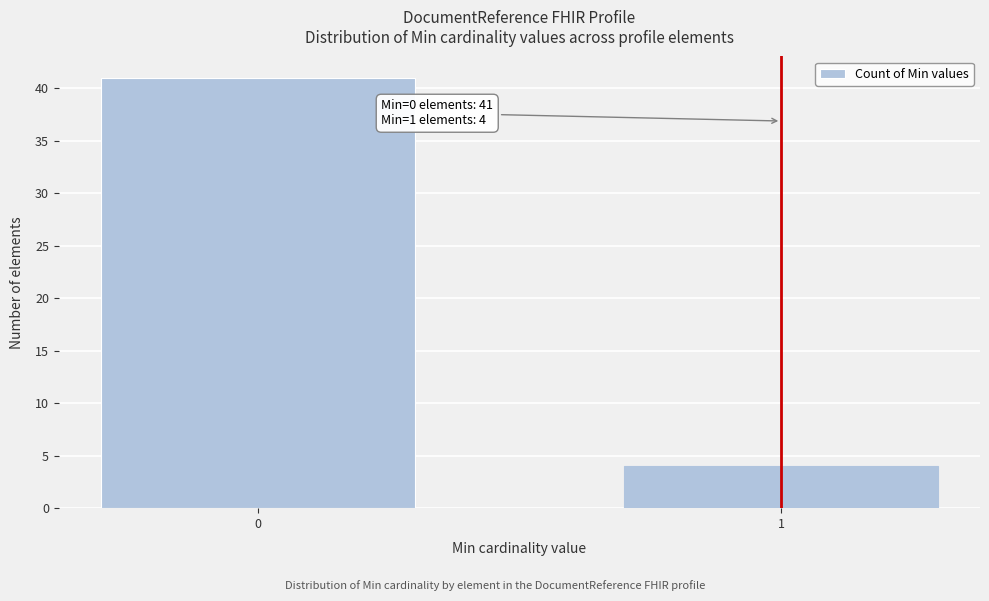

Reading left to right, what are all the values shown in this chart?

41	4